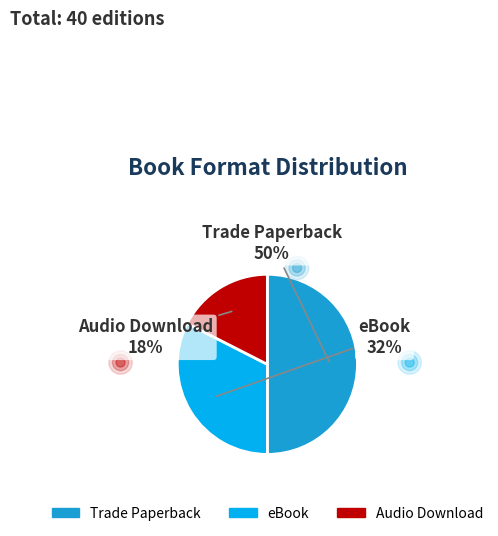

How many segments does this pie chart have?

3